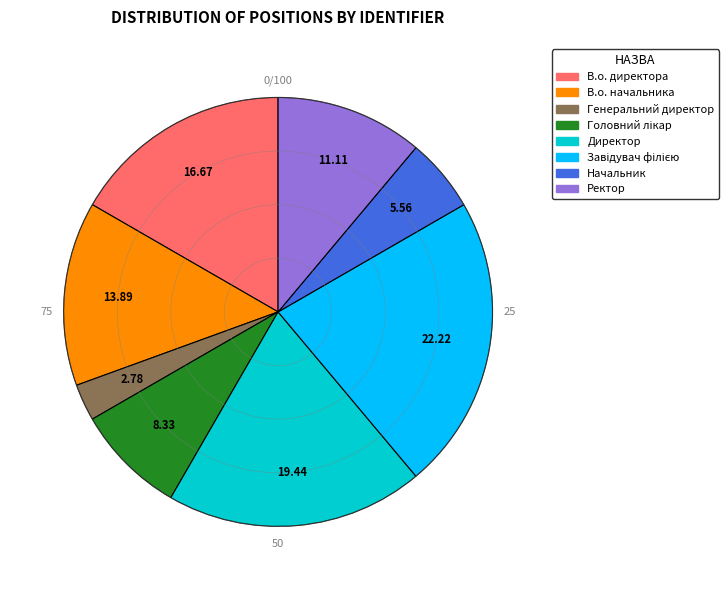

What is the smallest slice in the pie chart?

Генеральний директор